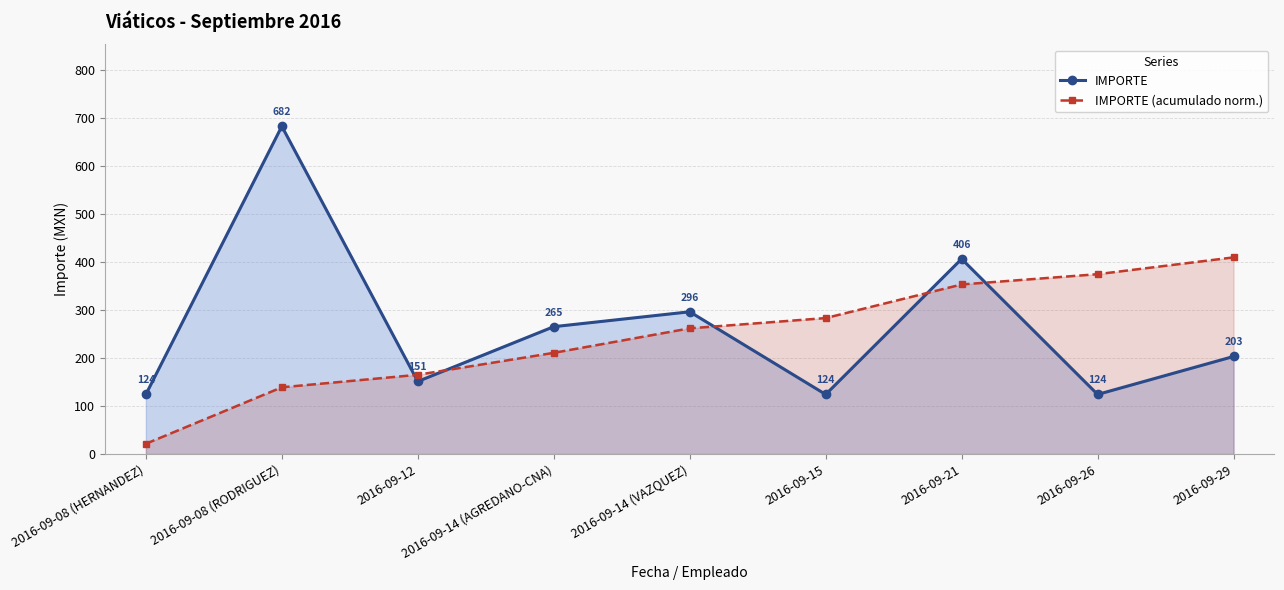

What are all the series names shown in the legend?

IMPORTE, IMPORTE (acumulado norm.)